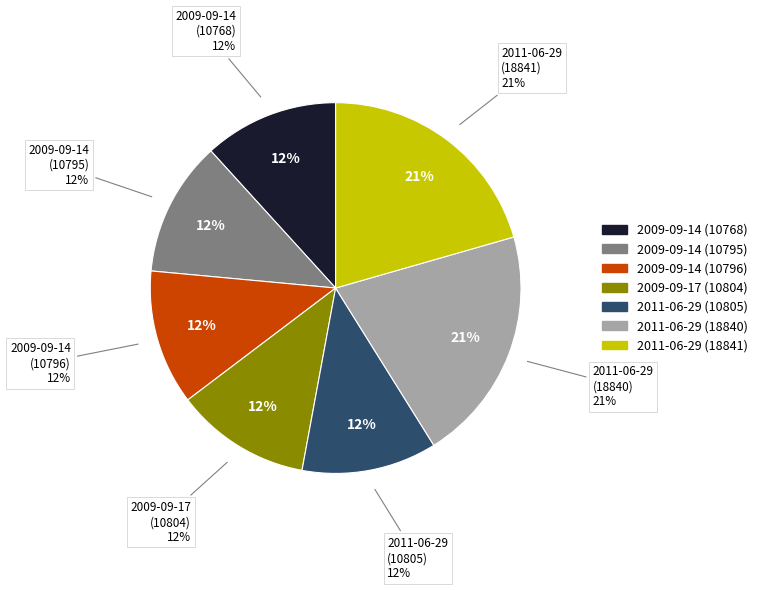

What percentage is NOT represented by 2011-06-29 (10805)?

88.2%